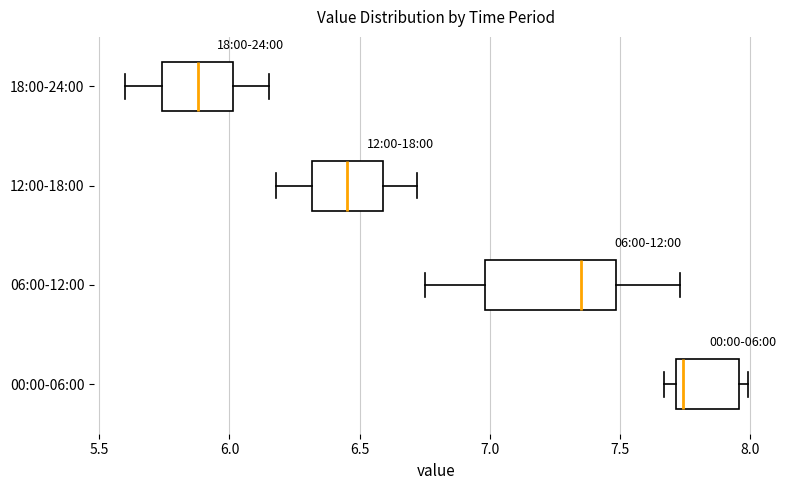

Comparing the boxes themselves (not the whiskers), which one is the widest?

06:00-12:00